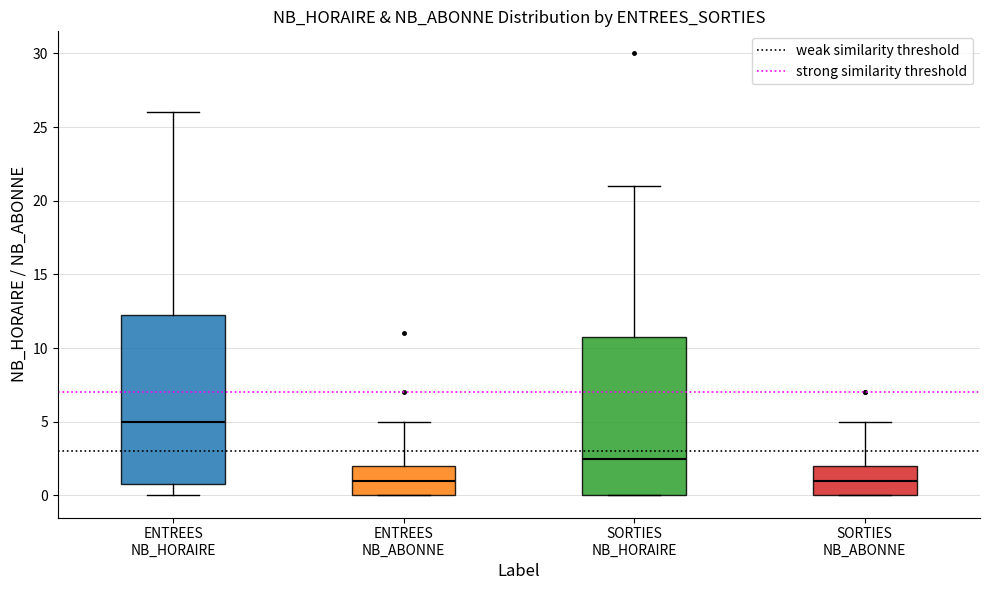

Which box is the tallest, from its lower edge to its upper edge?

ENTREES NB_HORAIRE